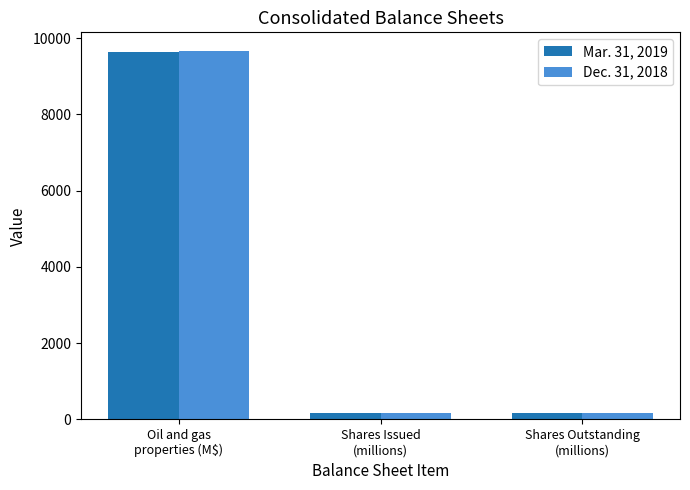

What is the difference between the maximum and second lowest values in the Mar. 31, 2019 series?

9481.4